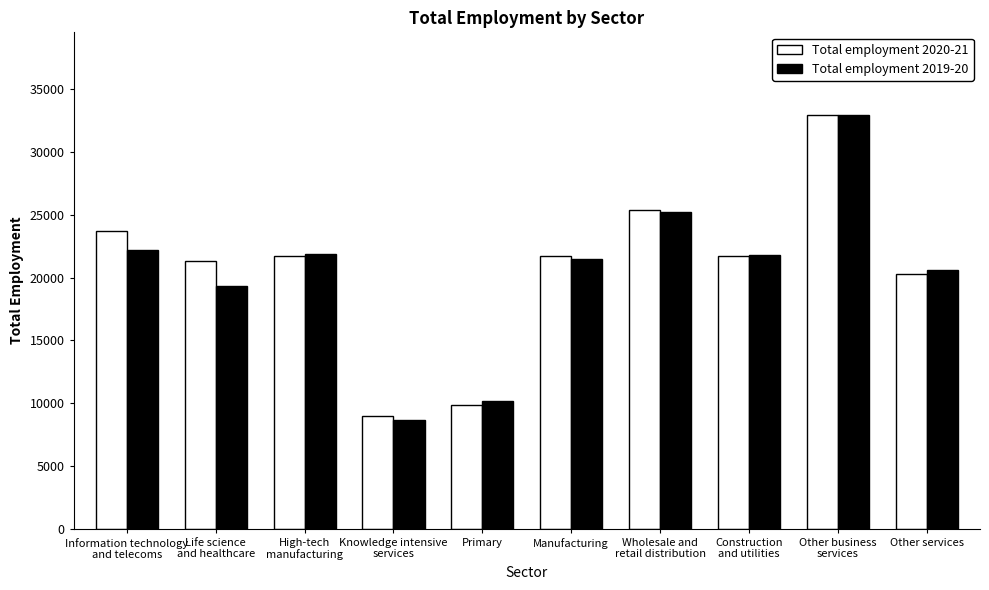

What is the greatest value displayed?

32948